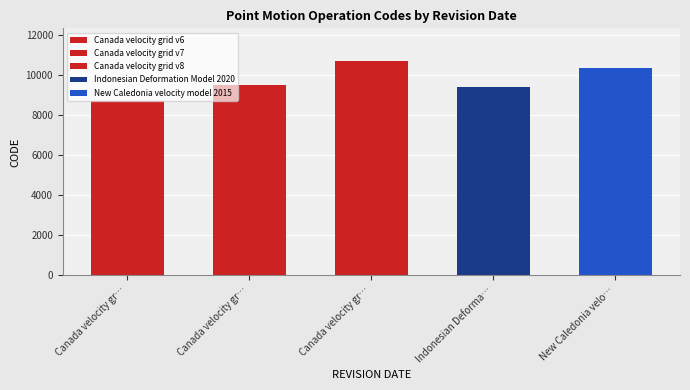

How many data points are less than 9483?

2